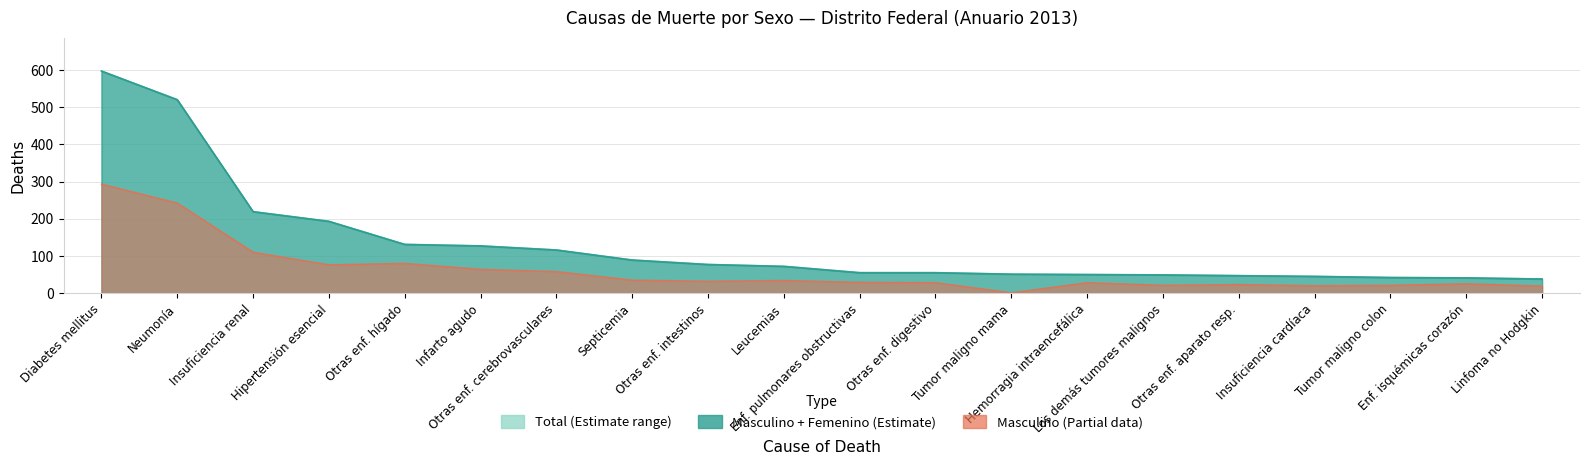

What is the value of the femenino point at the 20th from the left?

38